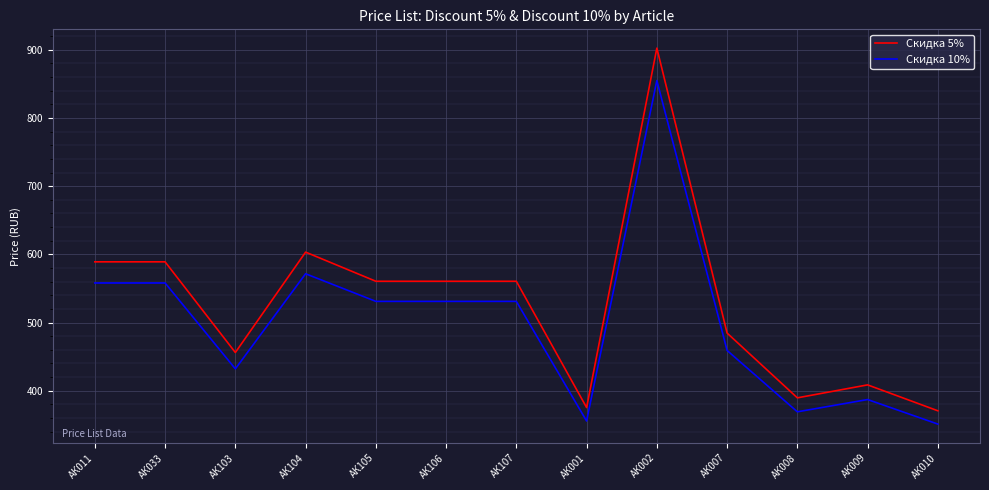

What are all the series names shown in the legend?

Скидка 5%, Скидка 10%